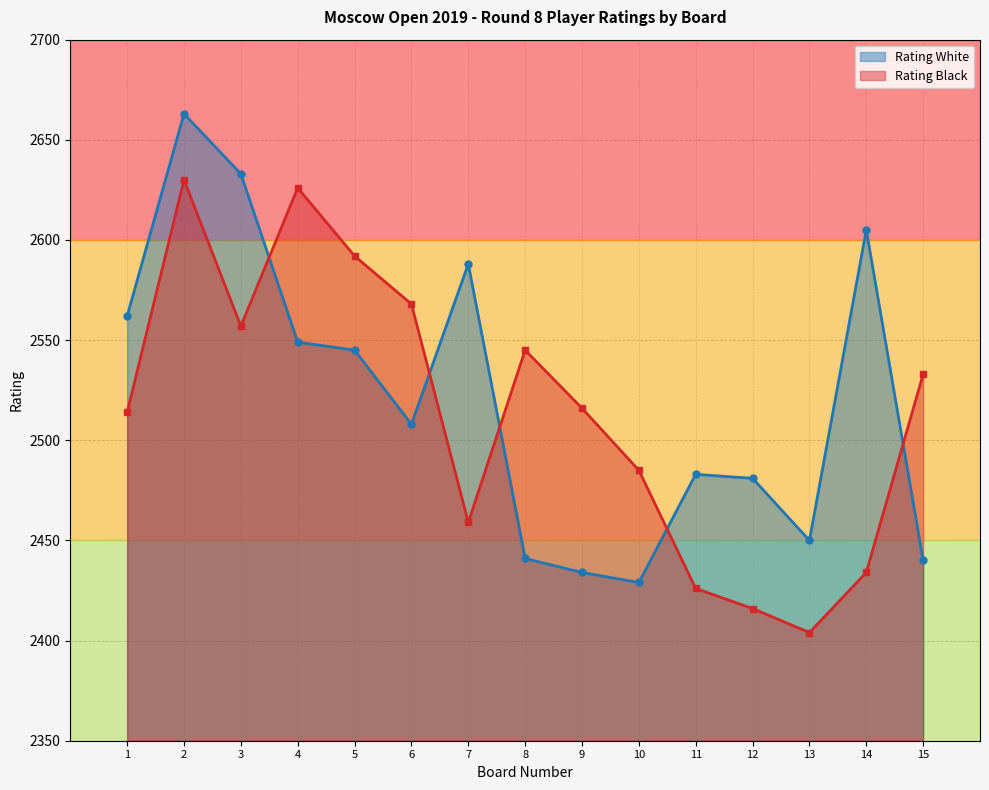

True or false: Rating White has more than 0 points higher than both neighbors.

True